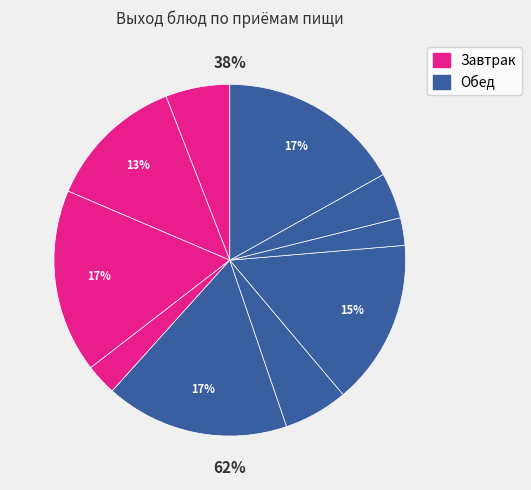

To the nearest percent, what percentage of the pie is гуляш?

6%